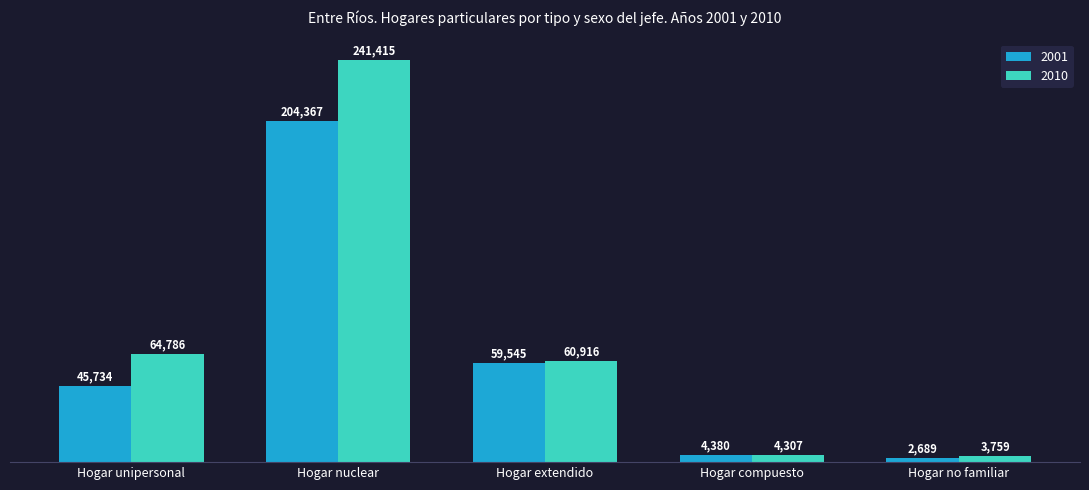

Rank the series at Hogar compuesto from lowest to highest value.

2010, 2001